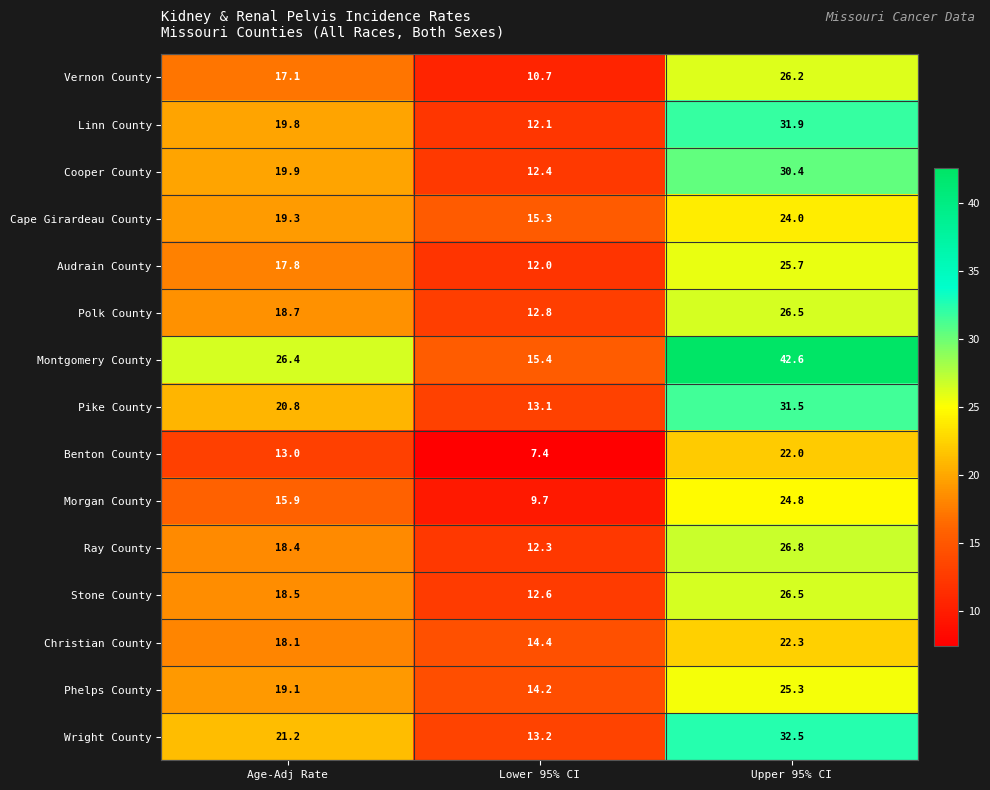

The Cape Girardeau County series shows 23.4 at Lower 95% CI. True or false?

False